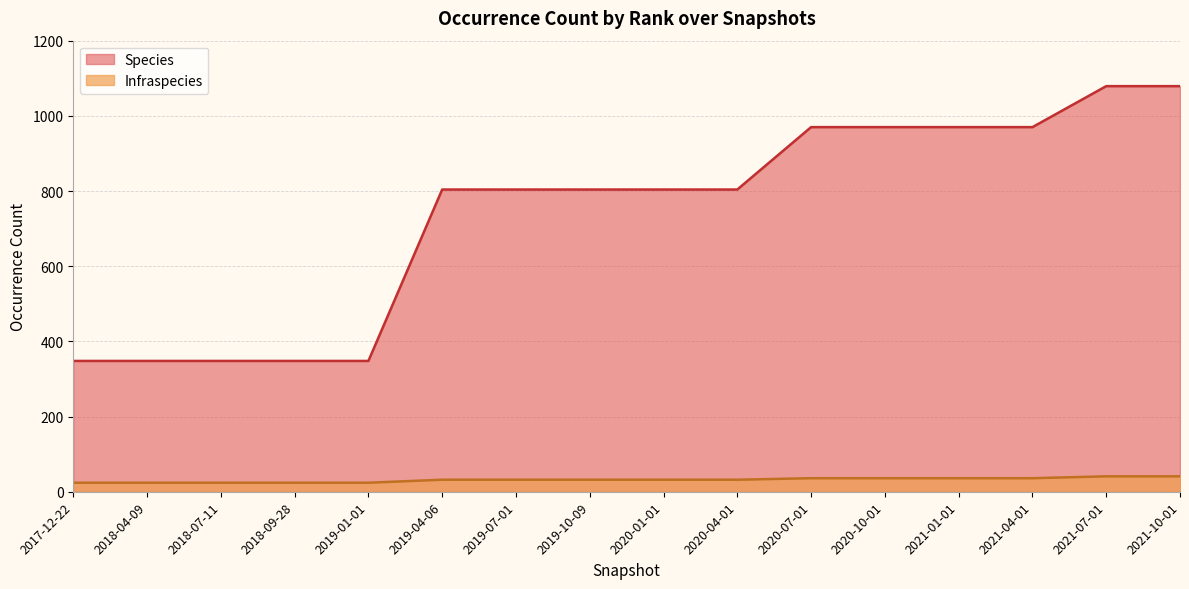

What is the sum of the Species values at 2020-07-01 and 2019-10-09?

1774